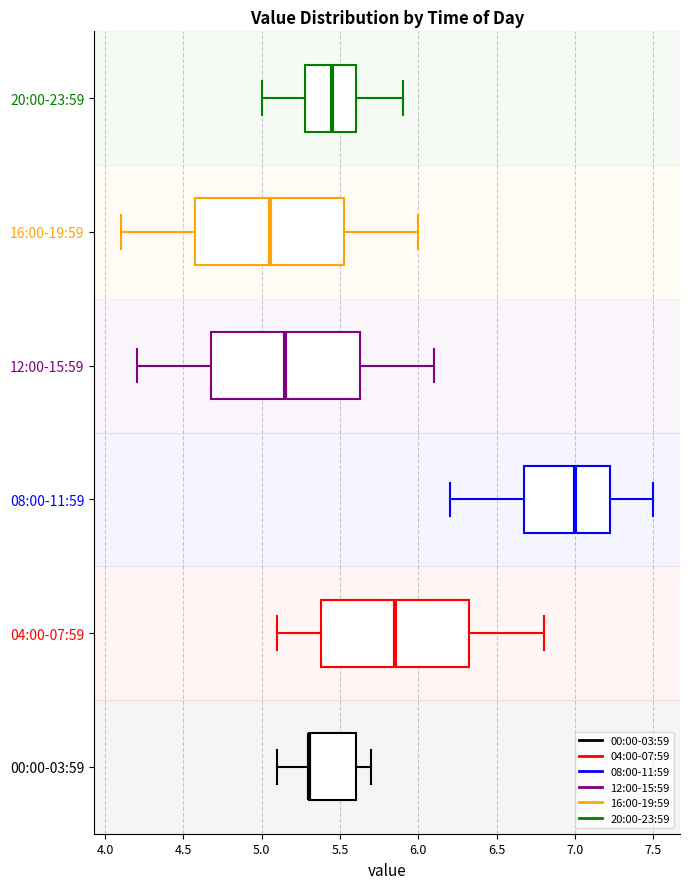

Reading bottom to top, transcribe this box plot: for each box, give where its median line is, the range the box spans, and where its two whiskers end, as read against the x-axis. The values are not printed on the chart, so give them approximately, as read against the axis.

00:00-03:59: median 5.30 (drawn on the box's left edge), box 5.30 to 5.60, whiskers 5.10 to 5.70
04:00-07:59: median 5.85, box 5.40 to 6.35, whiskers 5.10 to 6.80
08:00-11:59: median 7.00, box 6.70 to 7.25, whiskers 6.20 to 7.50
12:00-15:59: median 5.15, box 4.70 to 5.65, whiskers 4.20 to 6.10
16:00-19:59: median 5.05, box 4.60 to 5.55, whiskers 4.10 to 6.00
20:00-23:59: median 5.45, box 5.30 to 5.60, whiskers 5.00 to 5.90